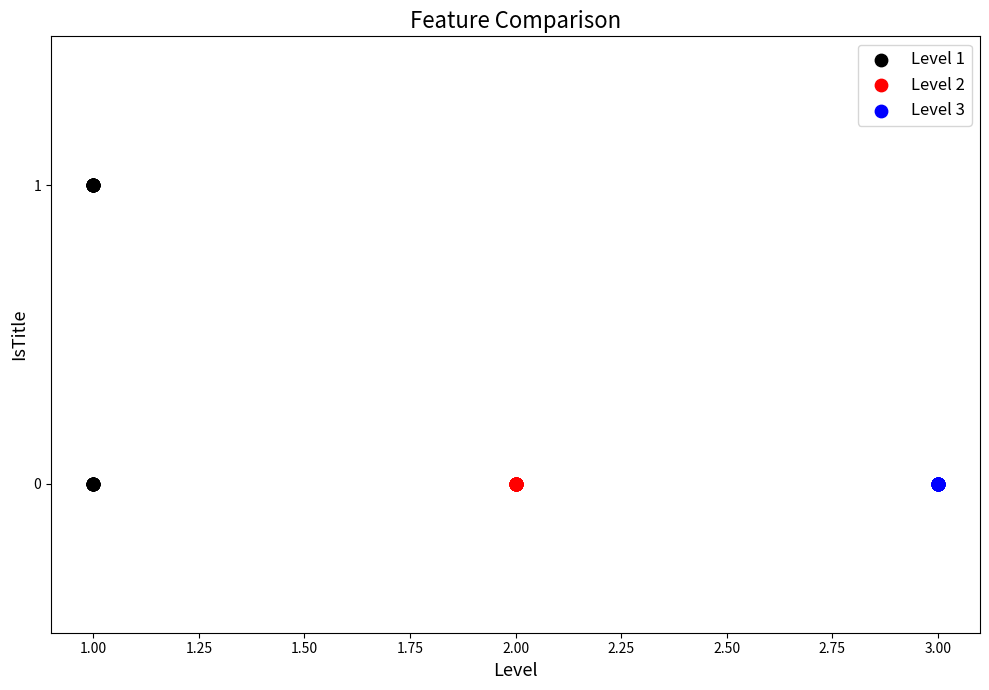

Which series contains the highest Y value?

Level 1